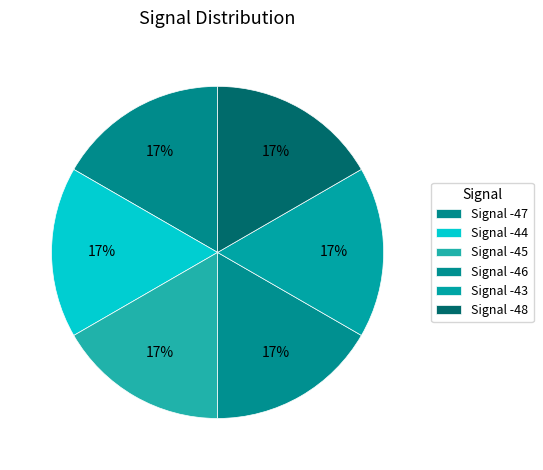

How many slices are in this pie chart?

6